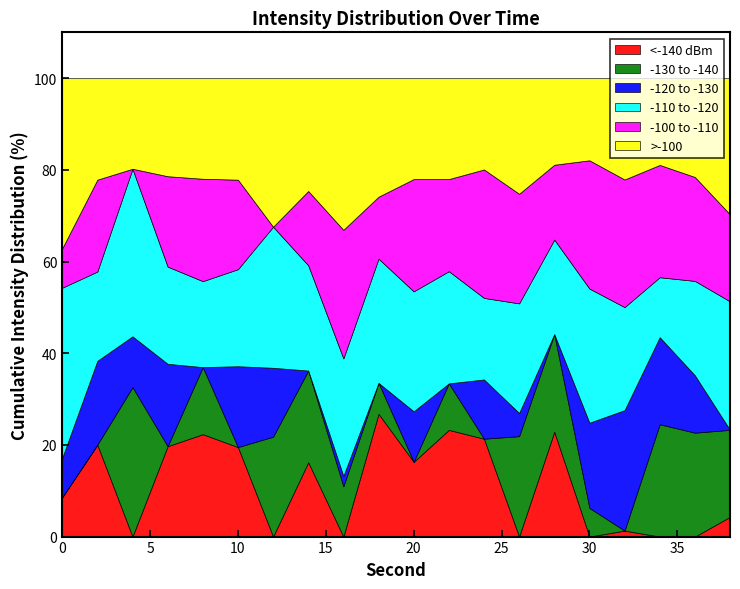

Between 36 and 8, which is larger?

8